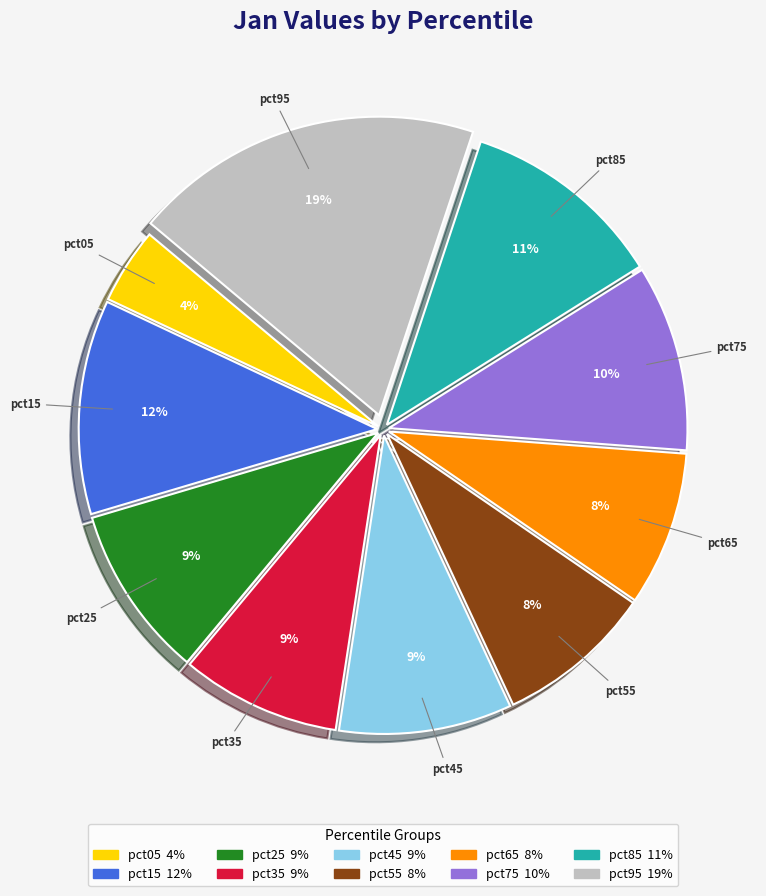

How many slices are in this pie chart?

10